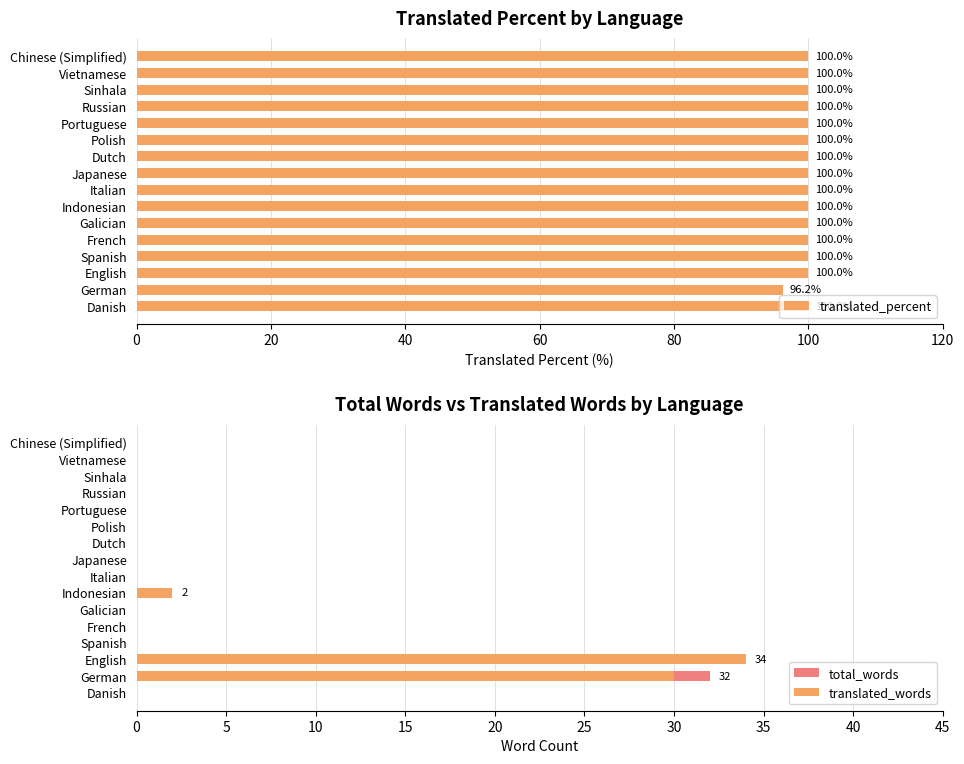

The value of translated_percent at Chinese (Simplified) is 157.9. True or false?

False